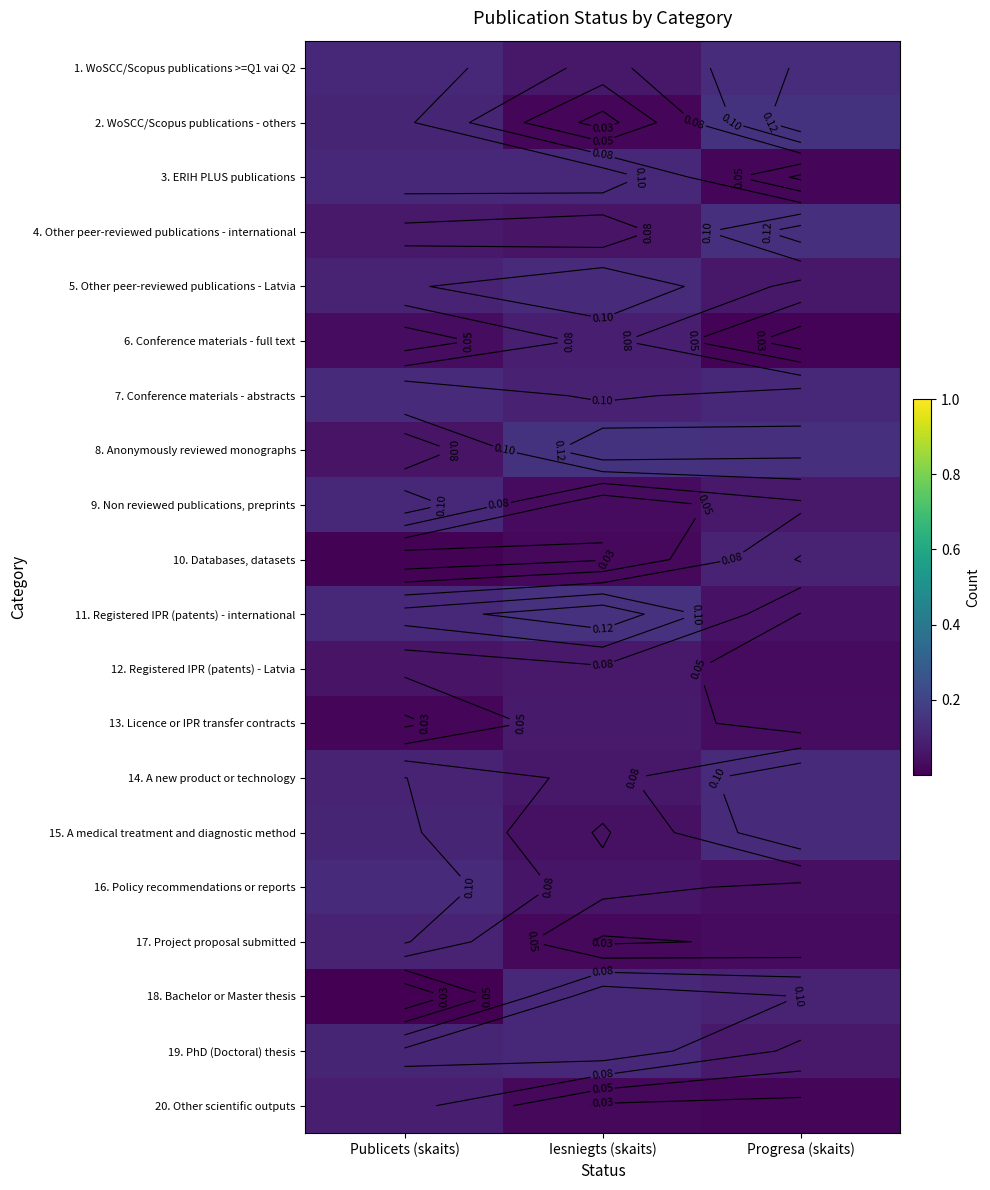

Count the number of data series in this chart.

20